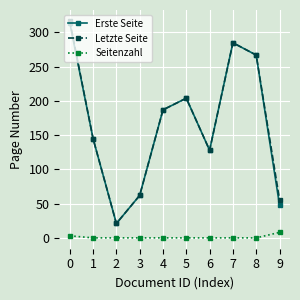

What is the total value across all series at 3?

124